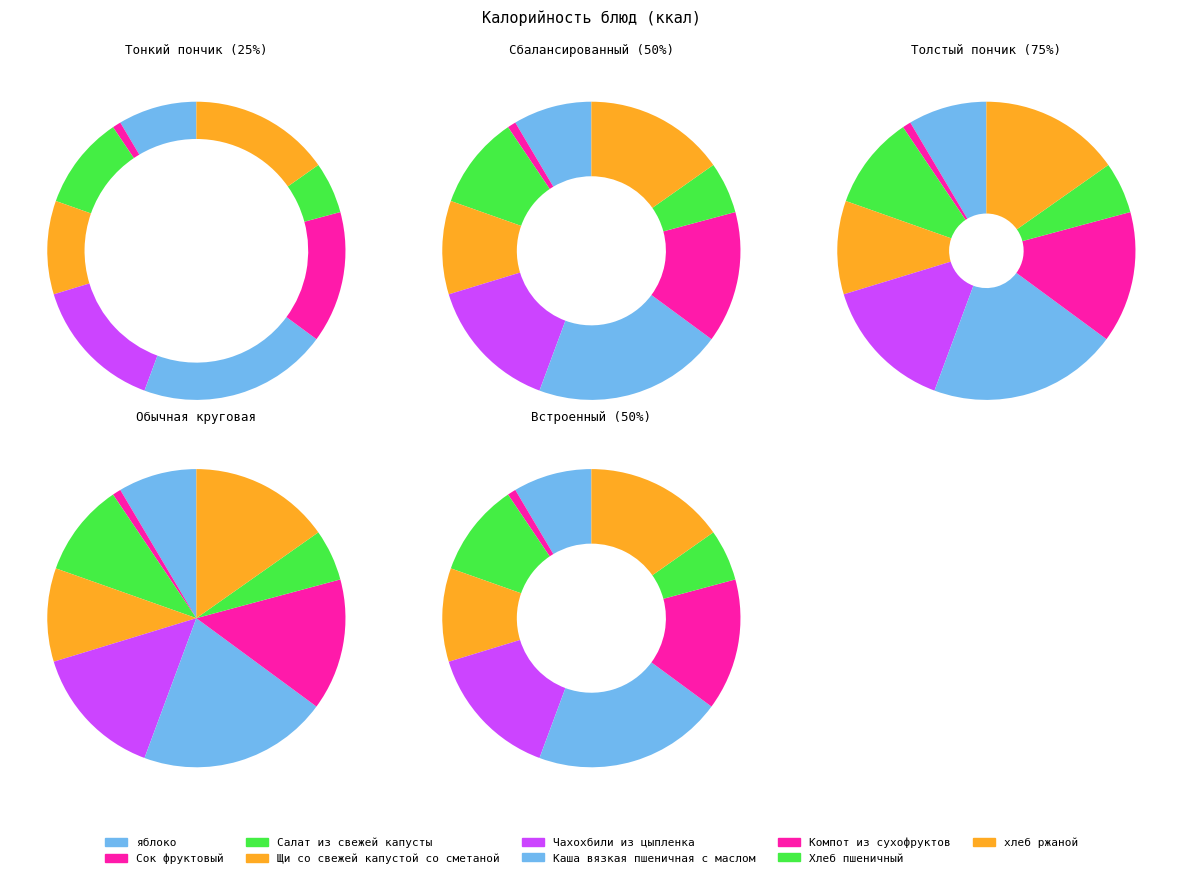

Rank the categories by value from lowest to highest.

Сок фруктовый, Хлеб пшеничный, яблоко, Салат из свежей капусты, Щи со свежей капустой со сметаной, Компот из сухофруктов, Чахохбили из цыпленка, хлеб ржаной, Каша вязкая пшеничная с маслом